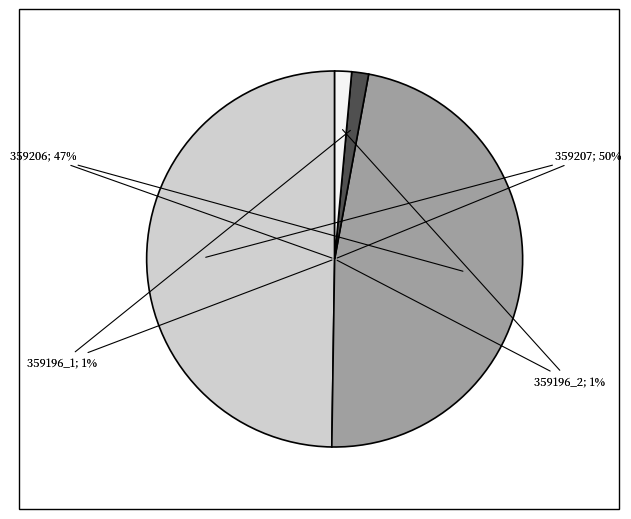

Does 359196_2 account for over 50% of the chart?

No